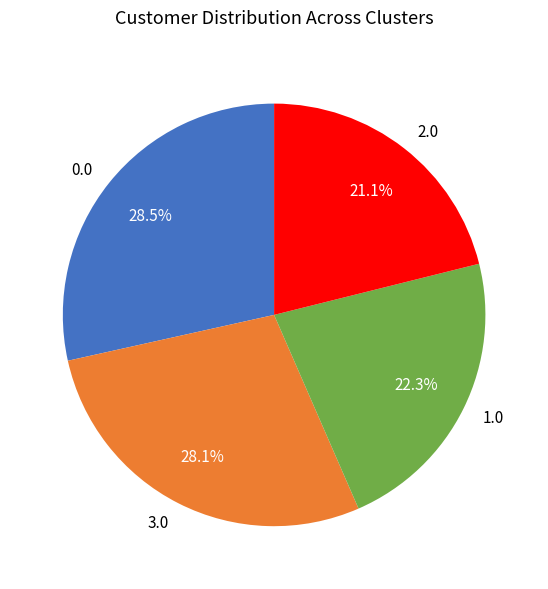

Which category has the smallest portion of the pie?

2.0